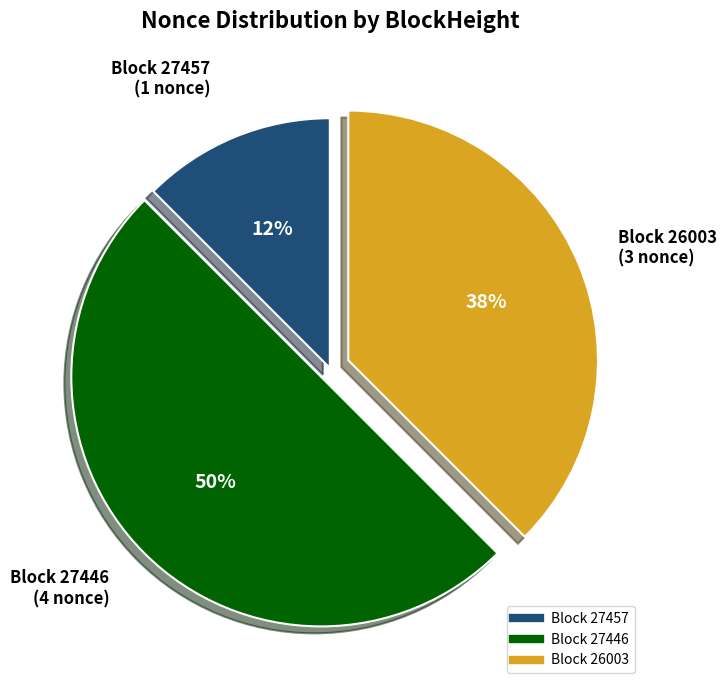

To the nearest percent, what is the average slice percentage?

33%